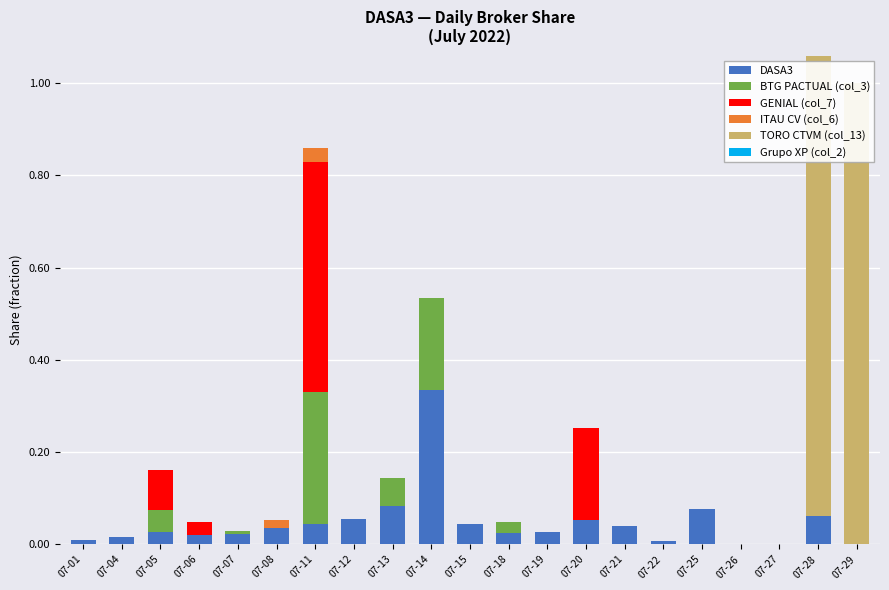

How many bars are there in total?

126